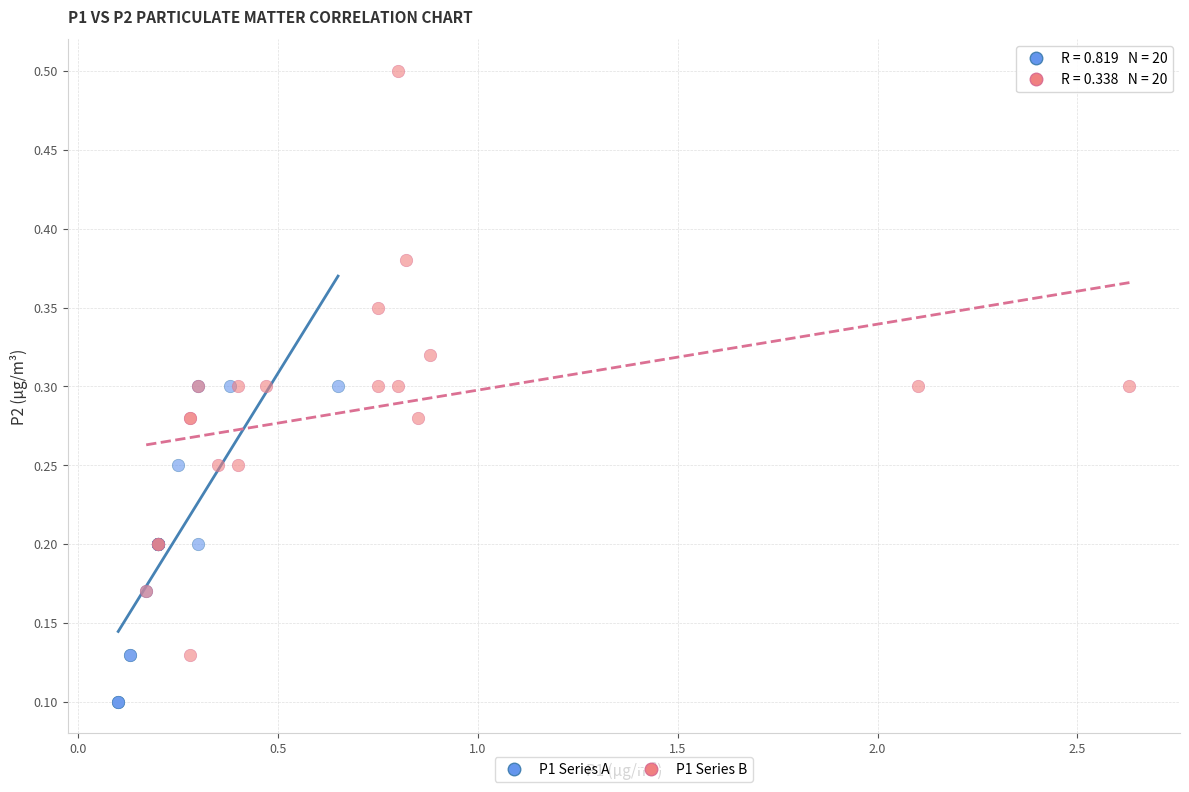

Which series contains the lowest Y value?

P1 Series A